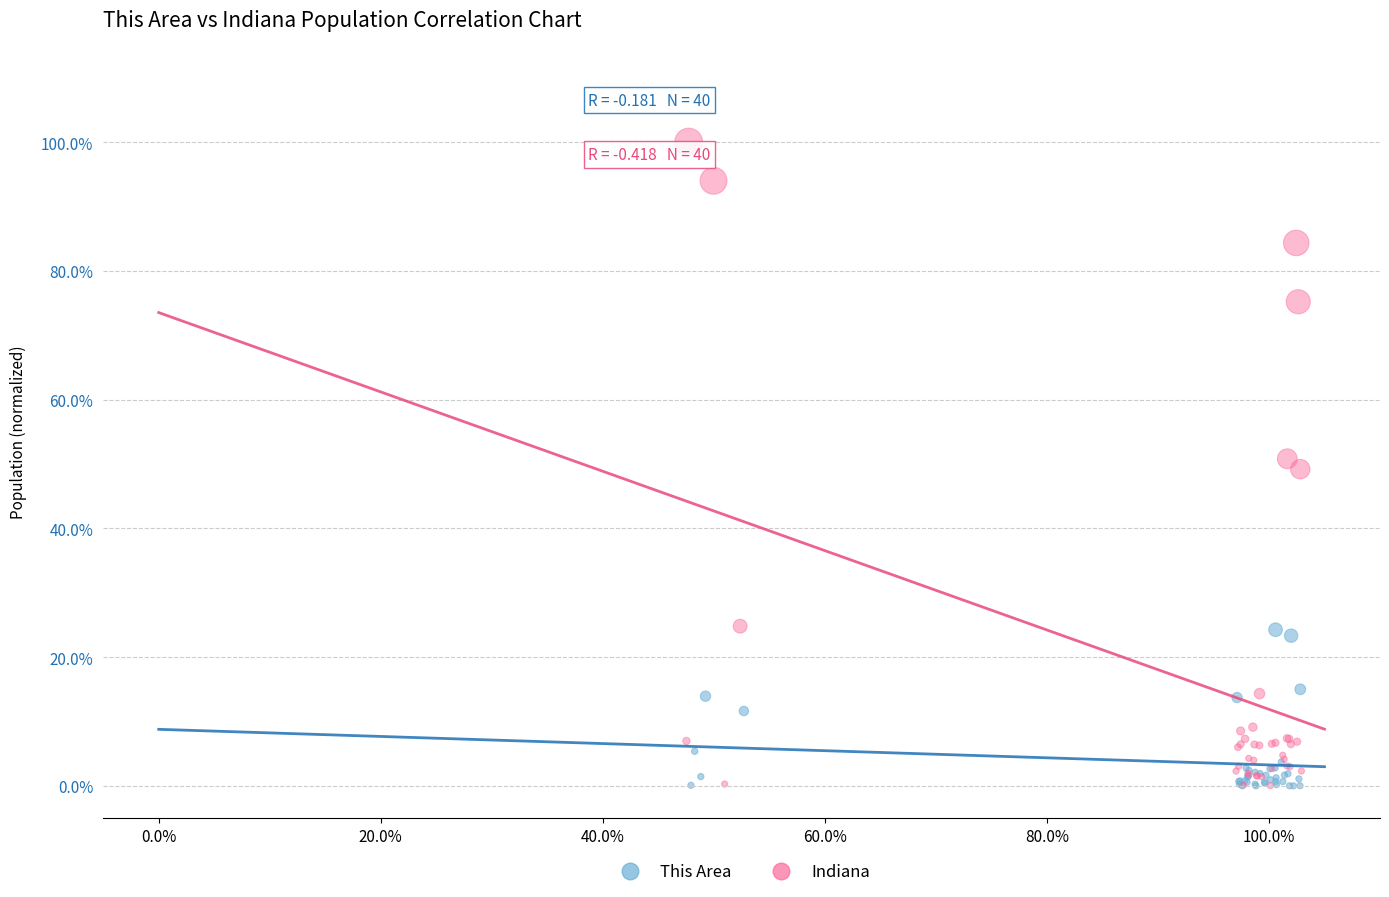

Which series has the widest spread of Y values?

Indiana